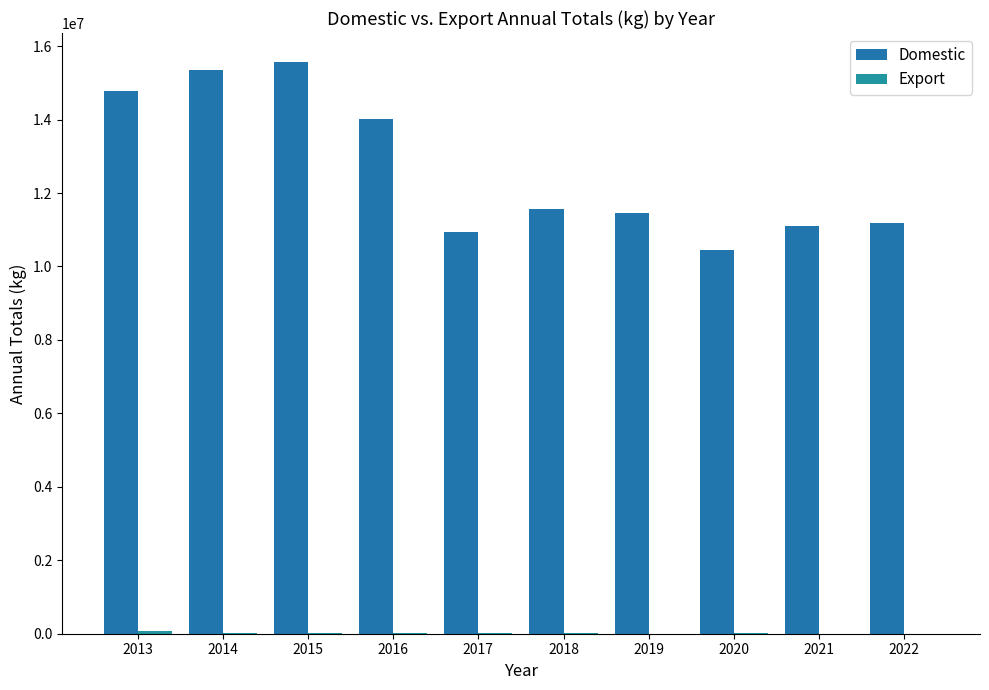

What is the difference between the maximum and minimum values in the Export series?

69019.1